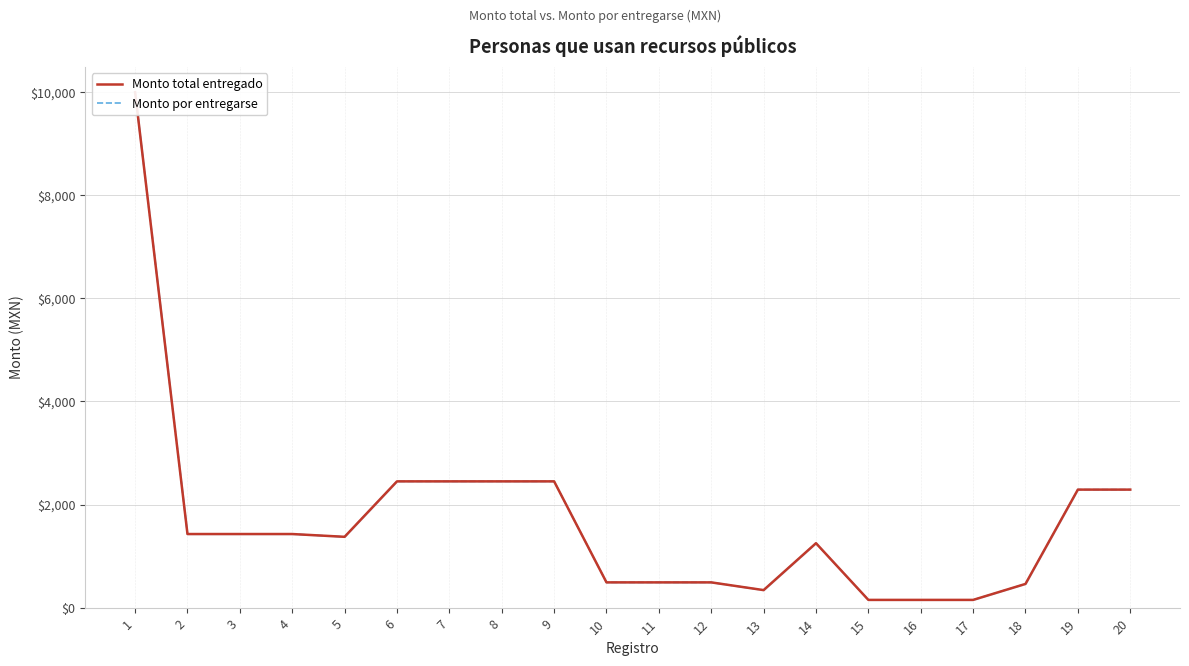

True or false: Monto por entregarse and Monto total entregado cross at least once.

False